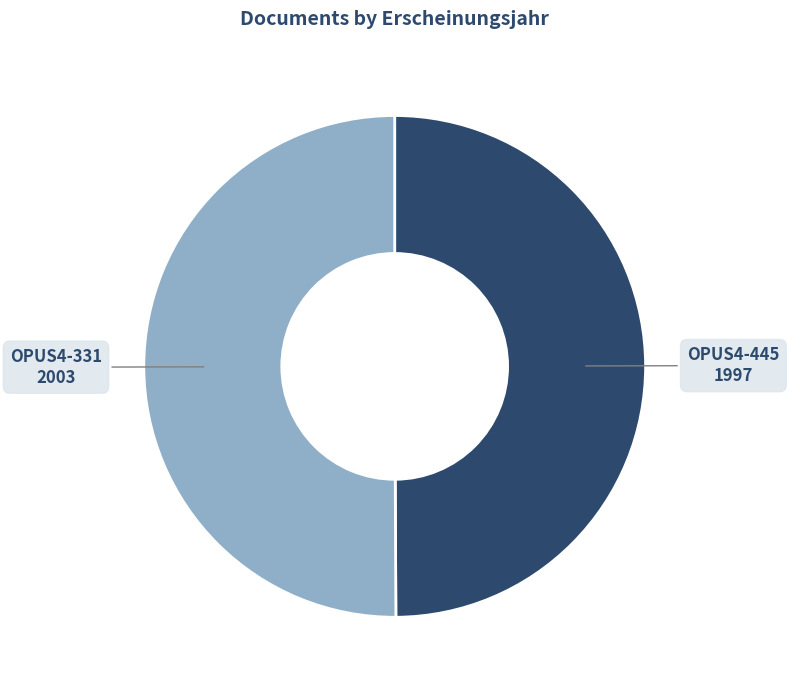

Do OPUS4-445 and OPUS4-331 together represent more than half of the pie?

Yes